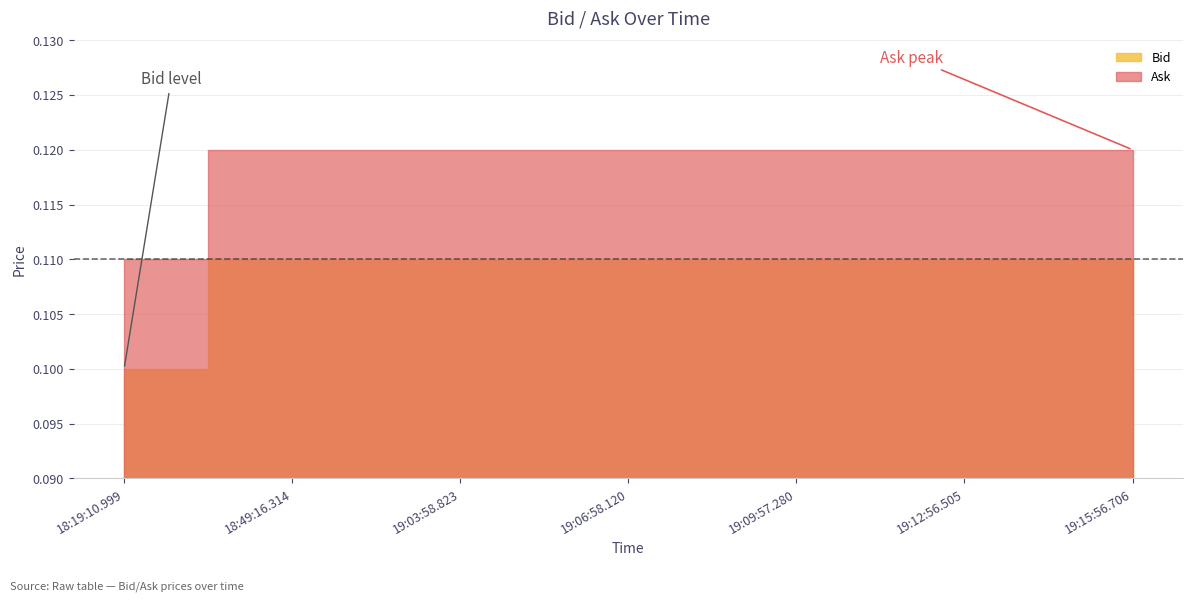

What is the sum of the Bid values at 19:12:56.505 and 19:09:57.280?

0.2